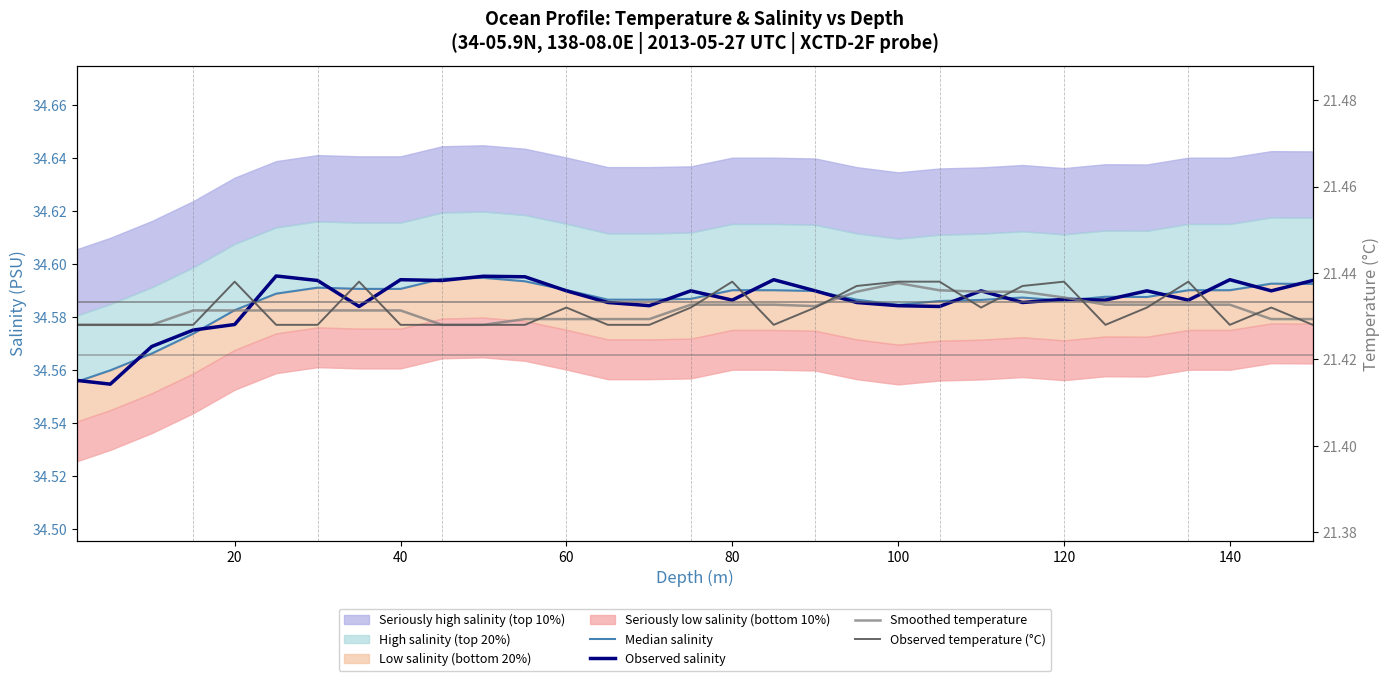

Between 11 and 15, which series saw the biggest shift?

Median salinity